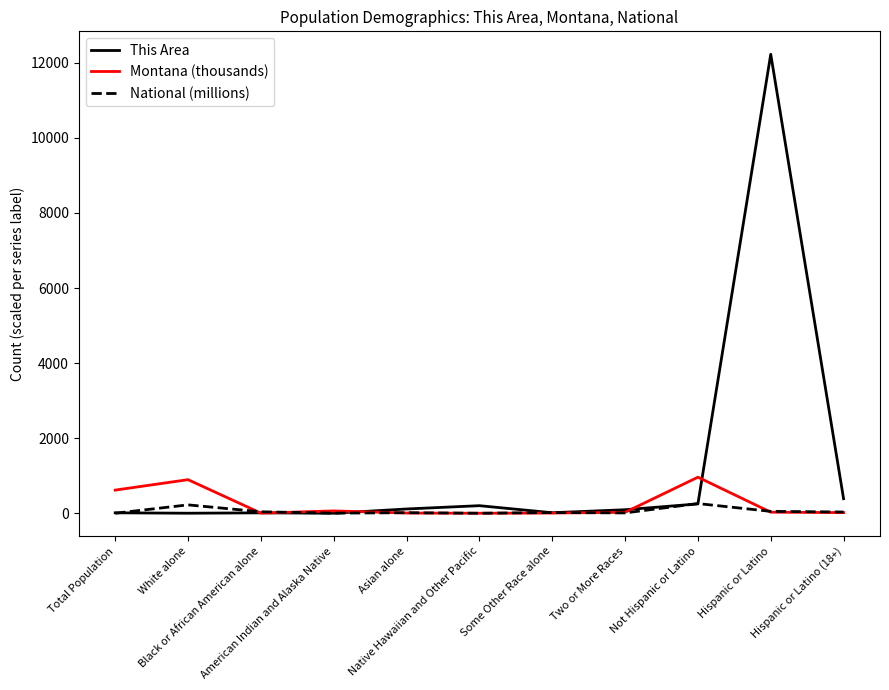

What is the maximum value for Montana (thousands)?

960.9